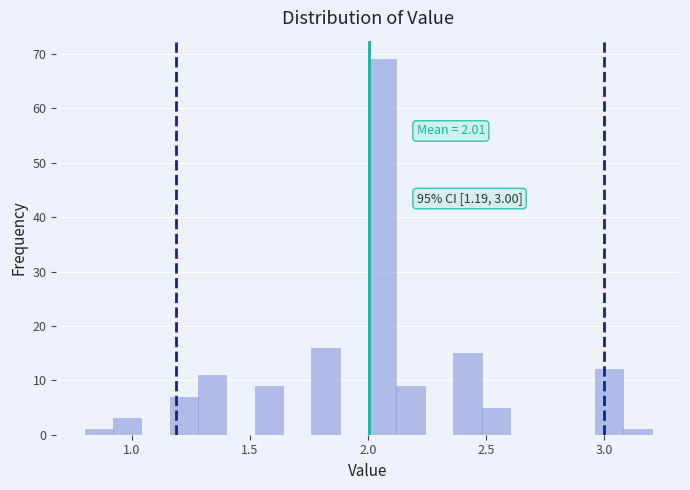

Read against the x-axis, roughly where is the centre of the tallest bar?

2.05